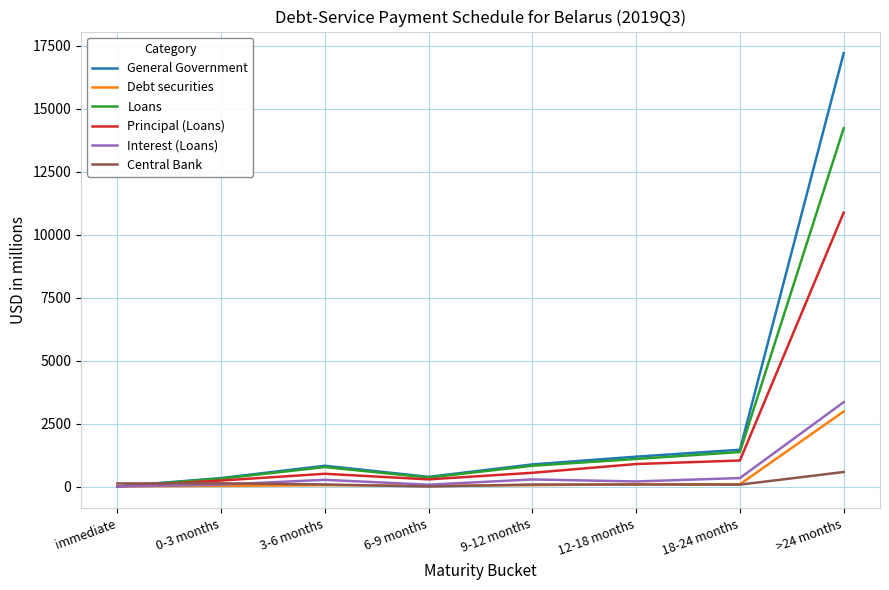

What position from the right is immediate?

8